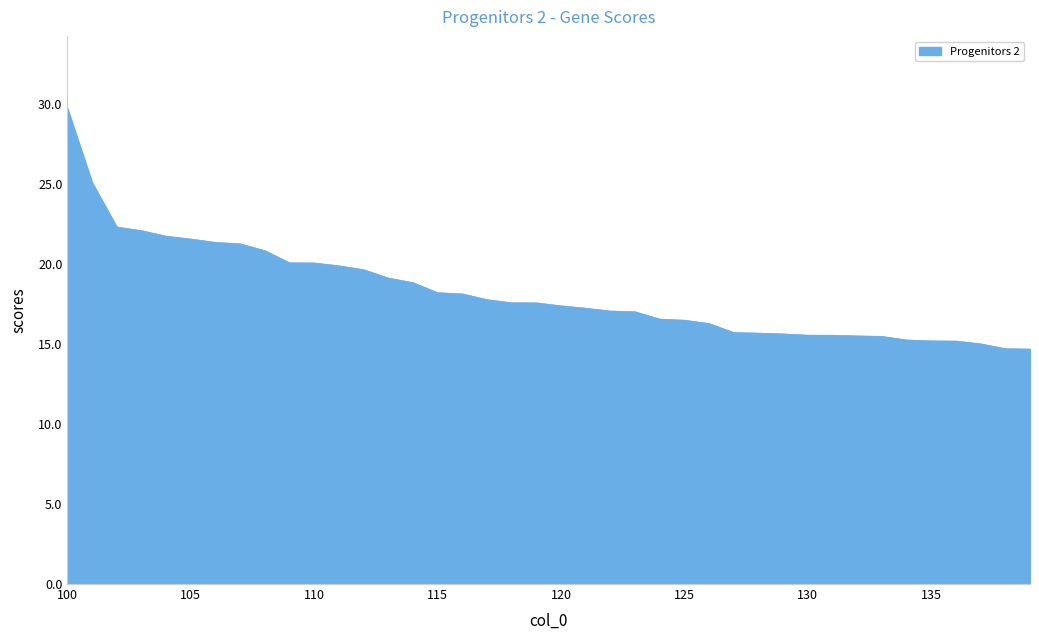

What is the smallest value displayed?

14.7